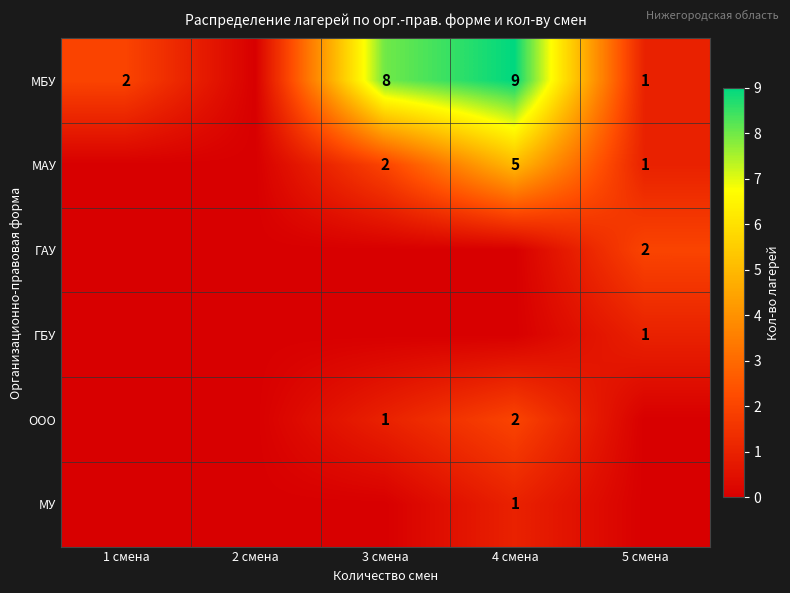

At how many categories does at least one series exceed 4?

2